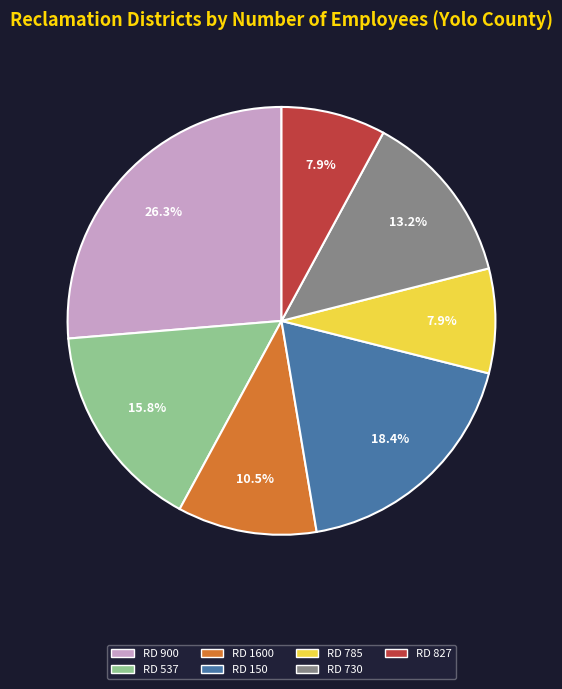

Is there a majority slice in this chart?

No